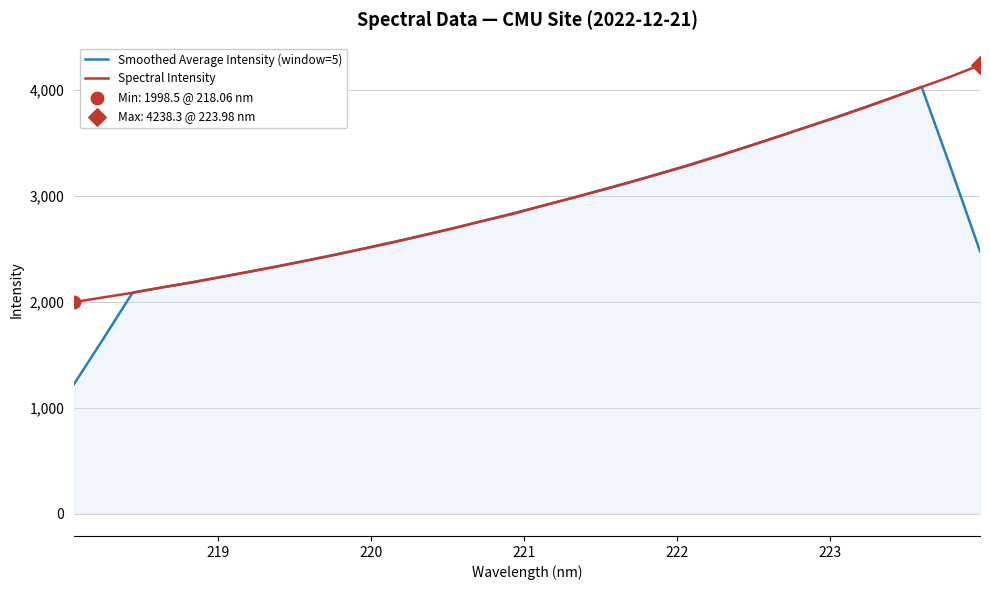

Rank the series by their maximum value, from highest to lowest.

Spectral Intensity, Smoothed Average Intensity (window=5)